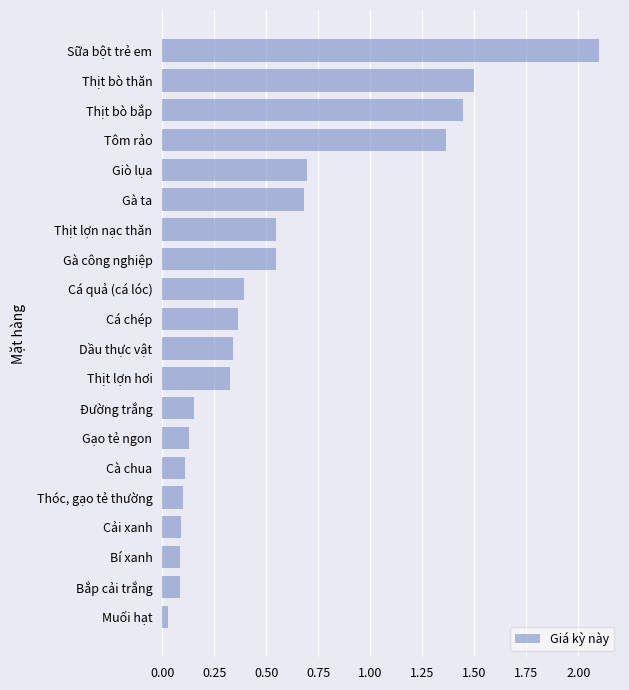

List the labels in order of value, smallest first.

Muối hạt, Bắp cải trắng, Bí xanh, Cải xanh, Thóc, gạo tẻ thường, Cà chua, Gạo tẻ ngon, Đường trắng, Thịt lợn hơi, Dầu thực vật, Cá chép, Cá quả (cá lóc), Gà công nghiệp, Thịt lợn nạc thăn, Gà ta, Giò lụa, Tôm rảo, Thịt bò bắp, Thịt bò thăn, Sữa bột trẻ em